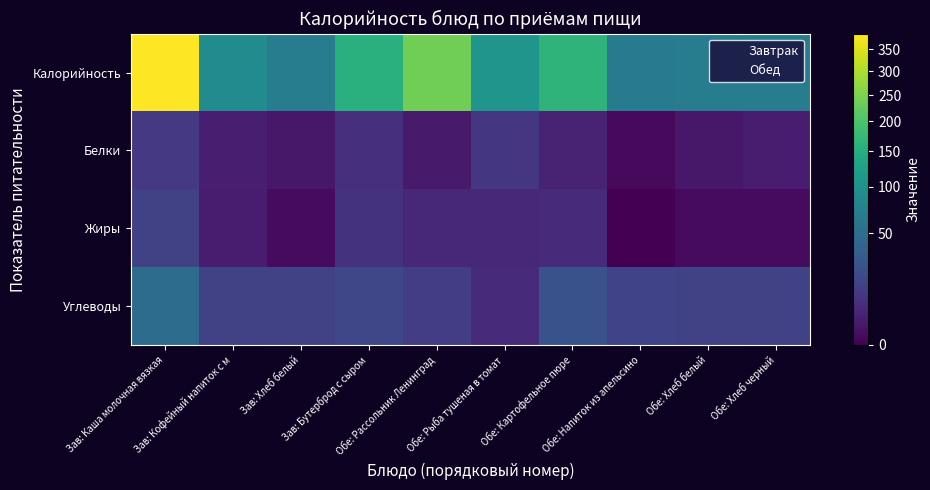

What is the spread (max minus min) of values at Обе: Рыба тушеная в томат?

100.0